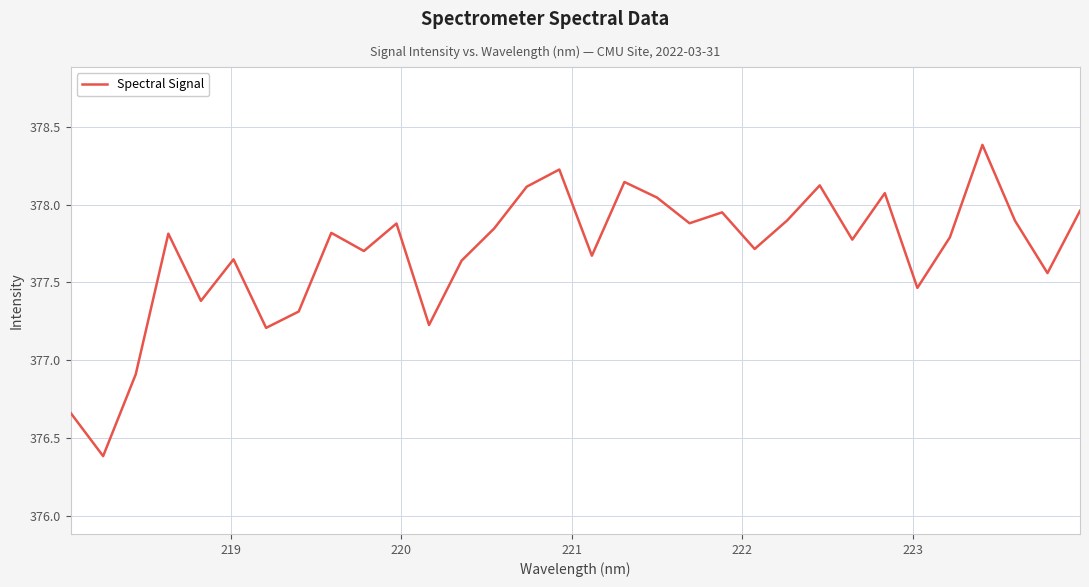

What is the greatest value displayed?

378.4